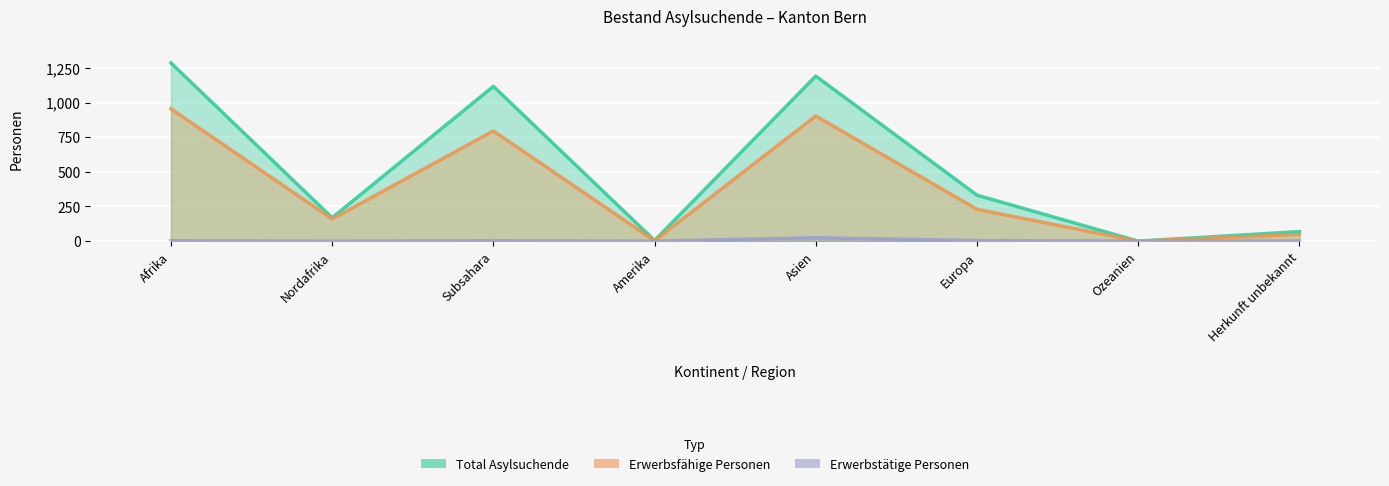

How many data points in Erwerbstätige Personen are less than 3?

4